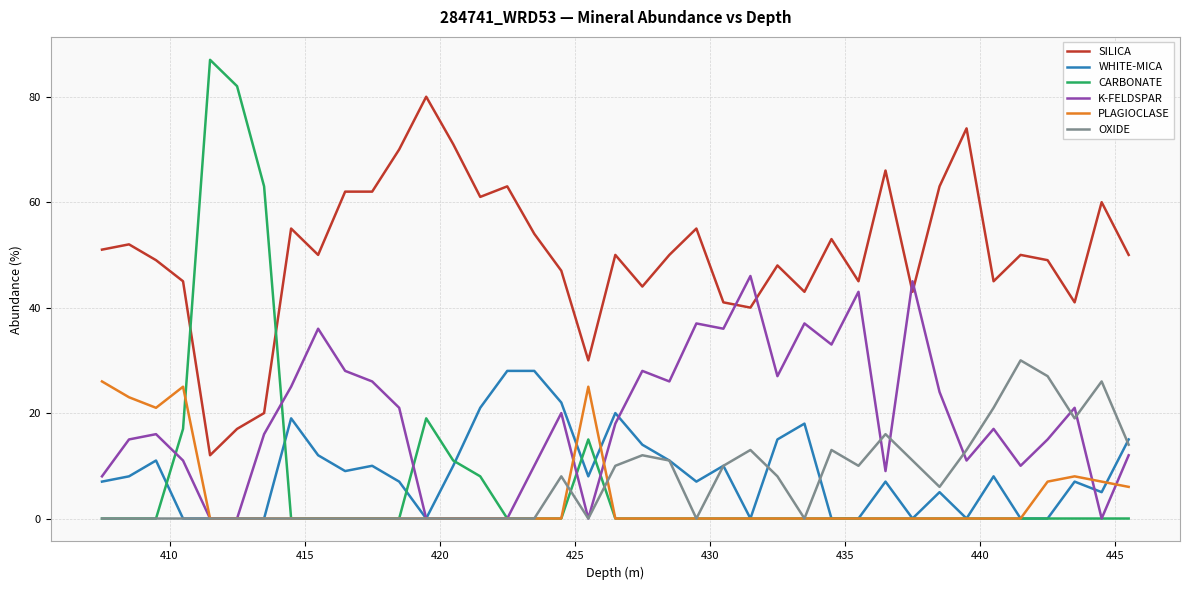

Which series has the largest range (max minus min)?

CARBONATE